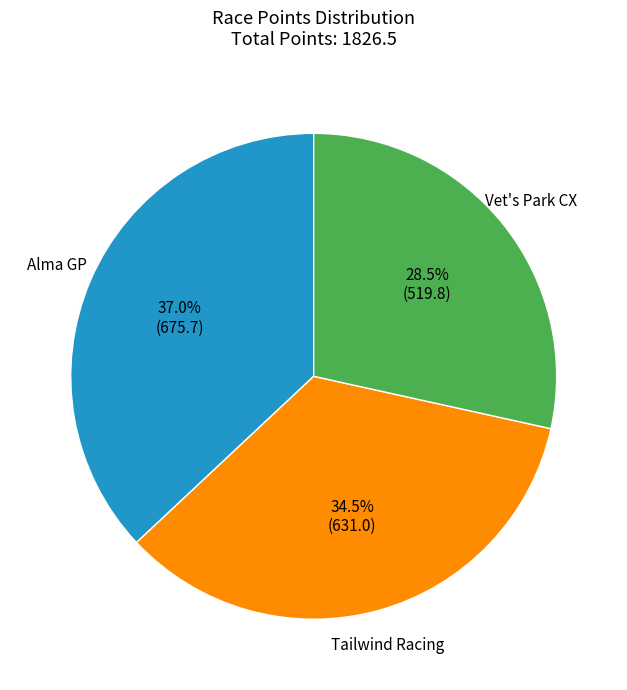

Does any single category account for the majority?

No